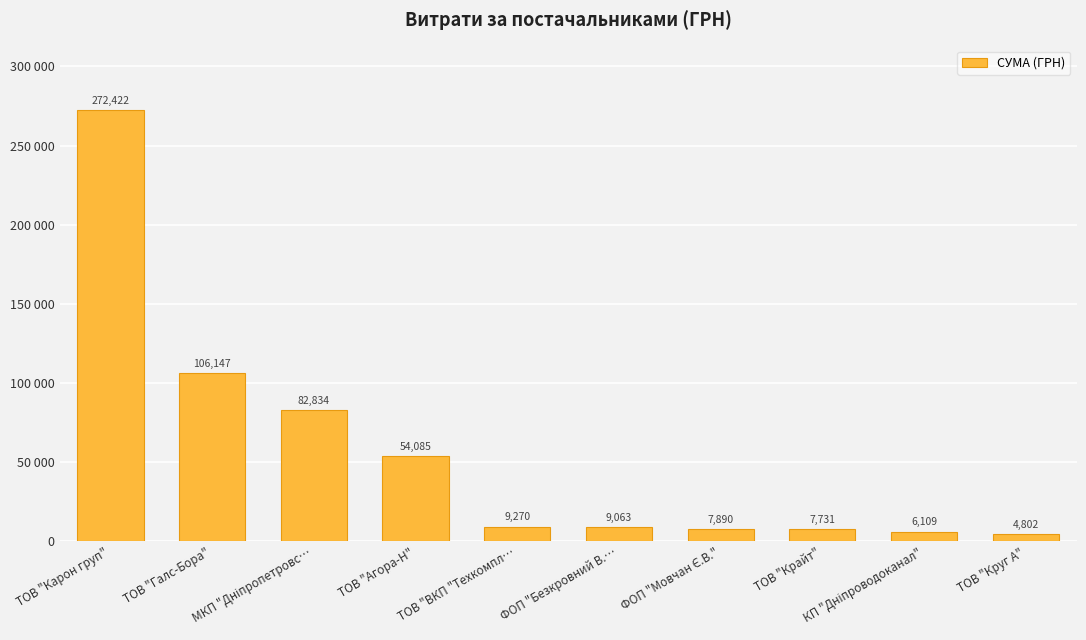

Which category has the highest value across all series?

ТОВ "Карон груп"